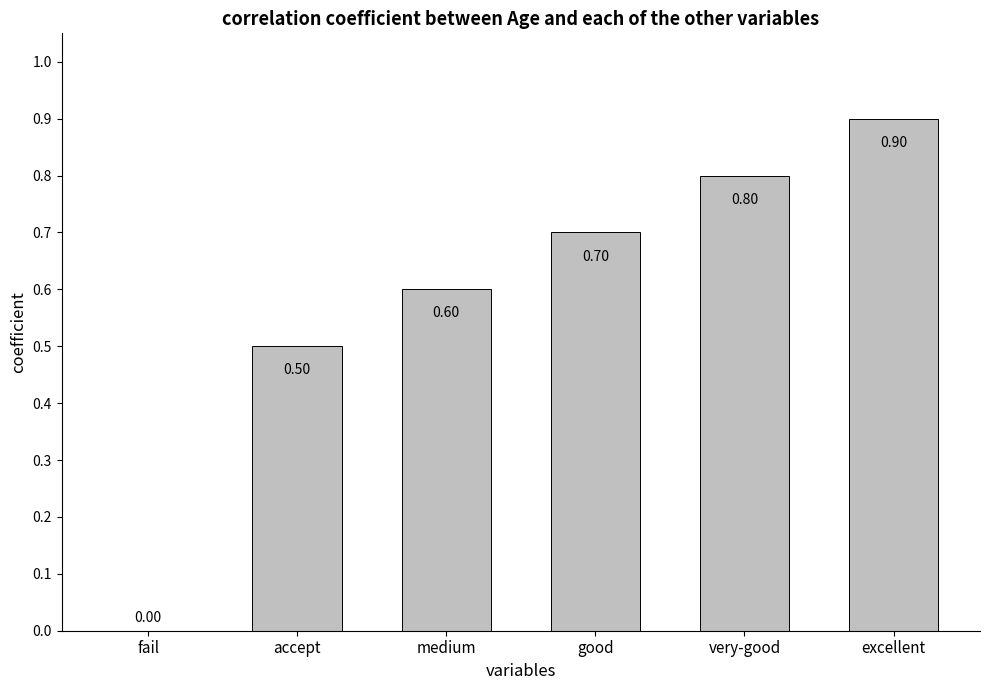

What is the sum of the values at medium and excellent?

1.5